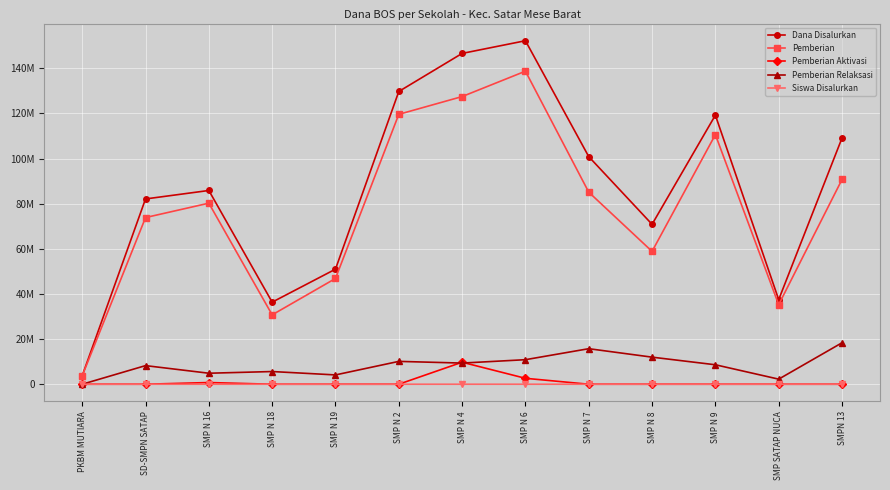

What is the value of the Pemberian point at the 6th from the left?

119625000